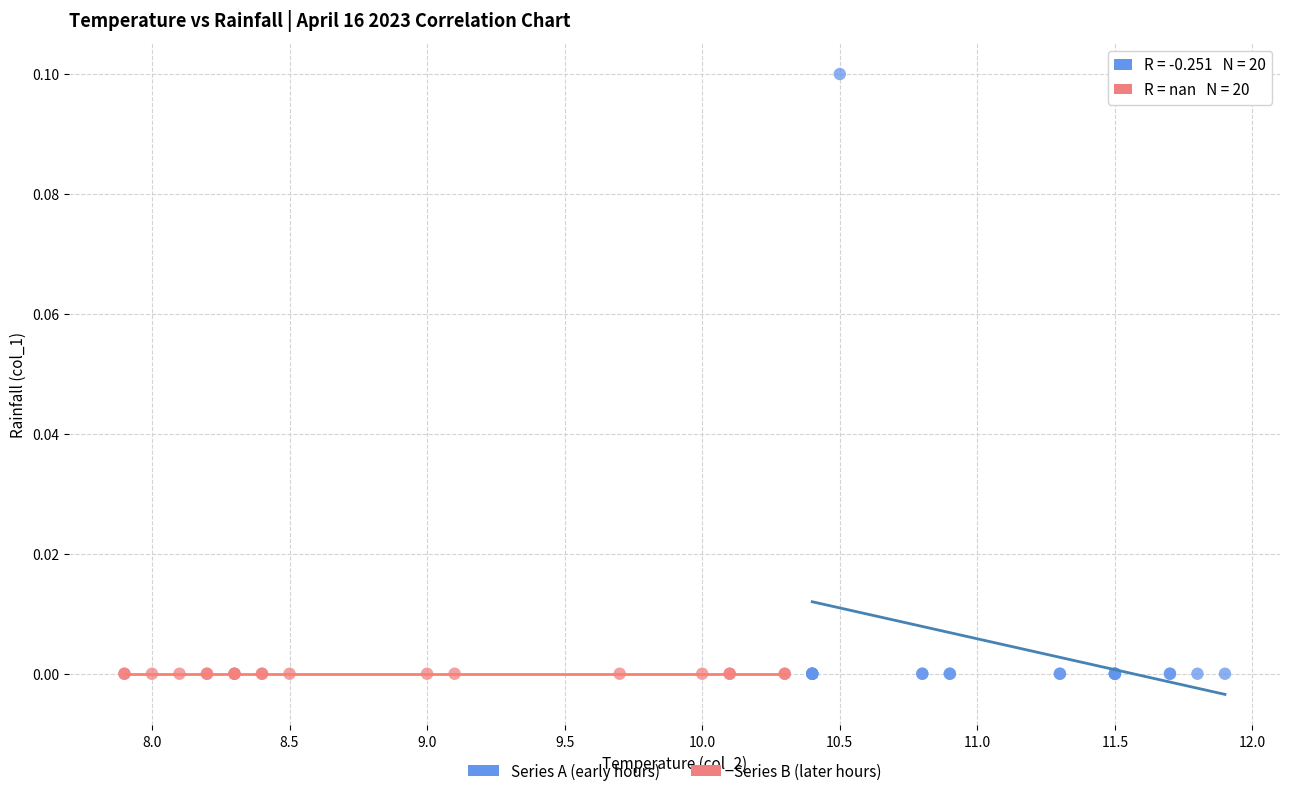

Which series reaches the maximum Y coordinate?

Series A (early hours)